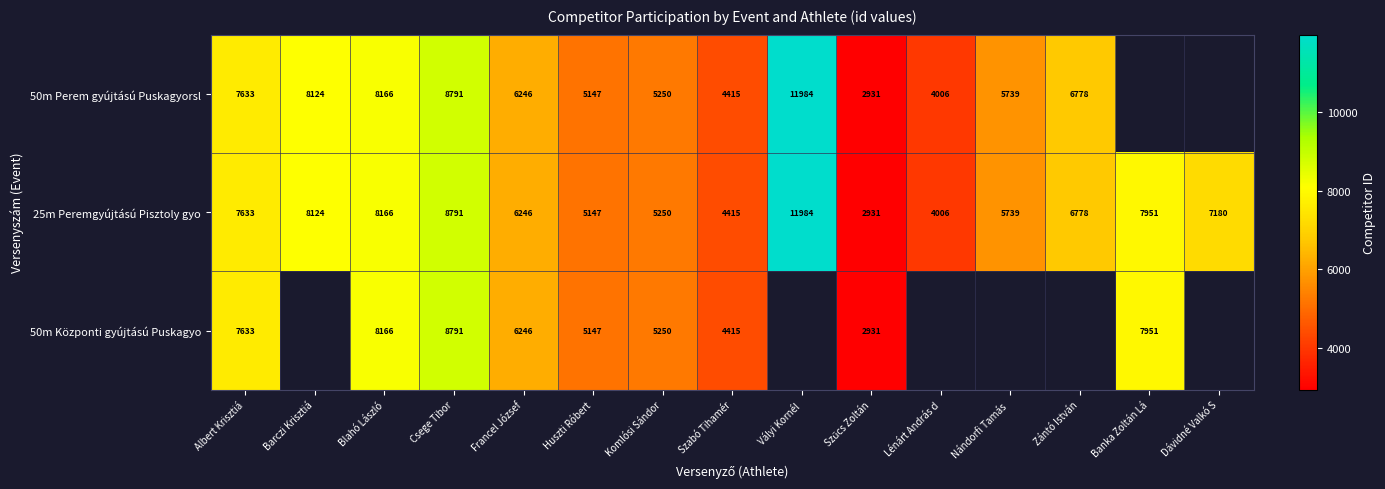

What is the difference between the maximum and minimum values in the 25m Peremgyújtású Pisztoly gyo series?

9053